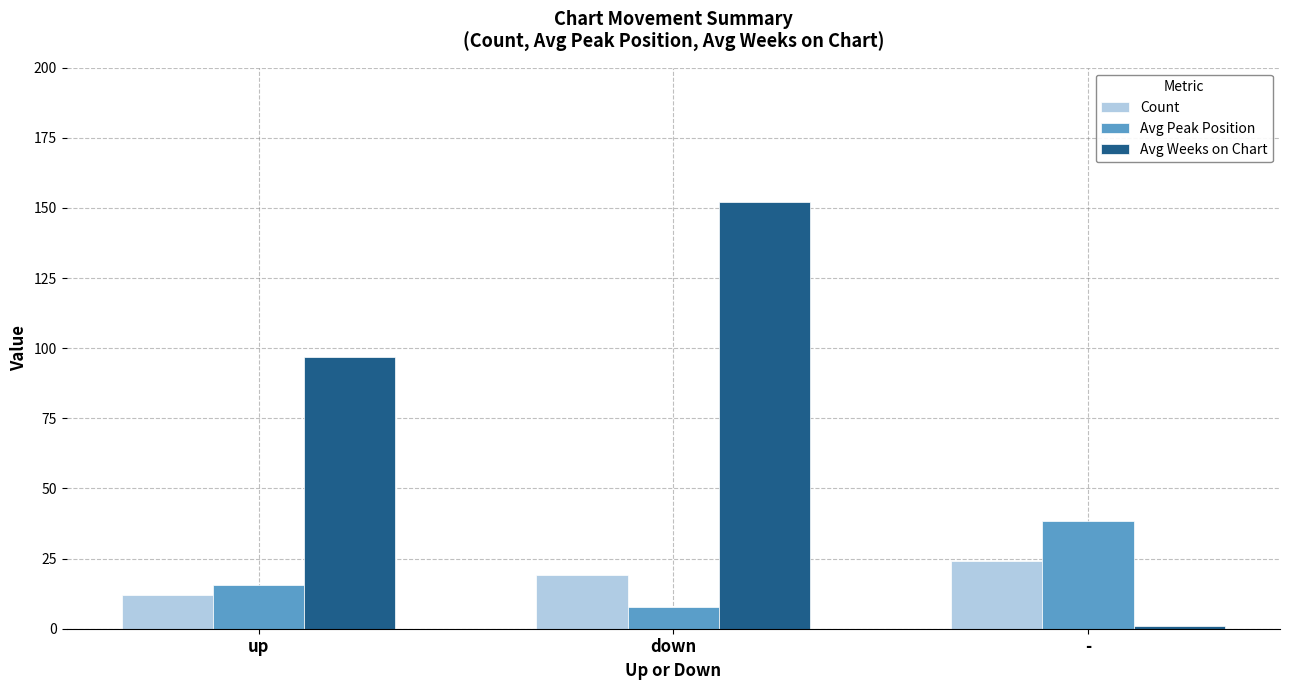

What are all the series names shown in the legend?

Count, Avg Peak Position, Avg Weeks on Chart